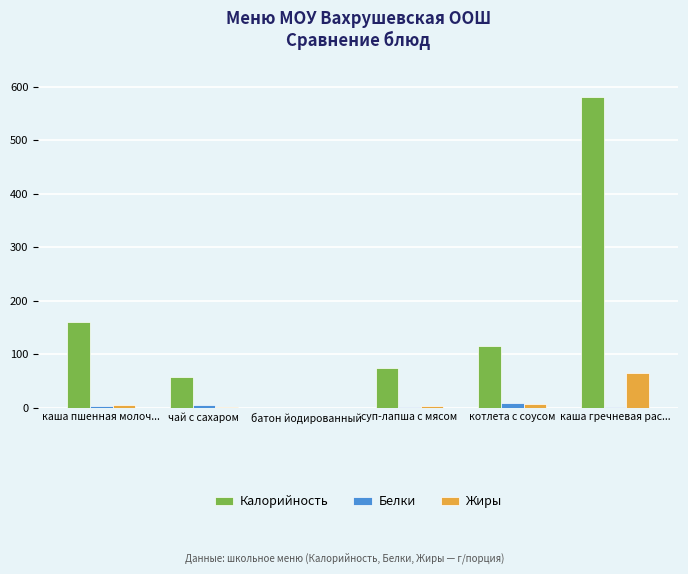

At which label does Калорийность reach its peak?

каша гречневая рас...